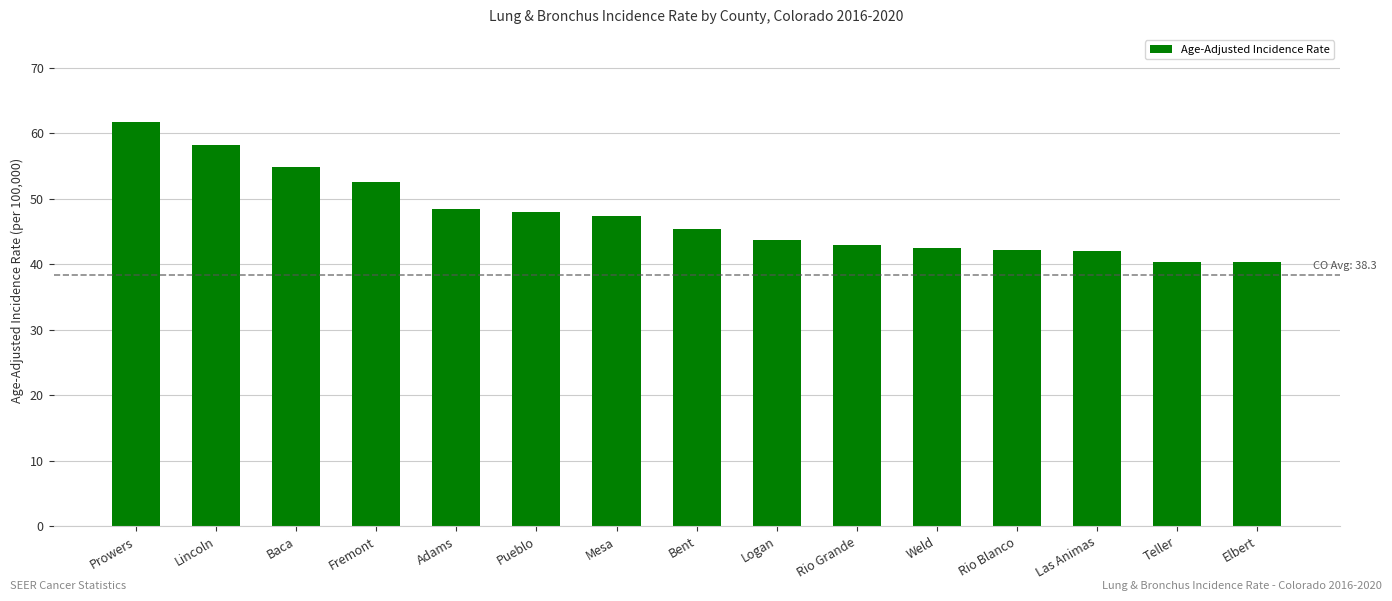

What is the difference between the values at Teller and Logan?

3.4